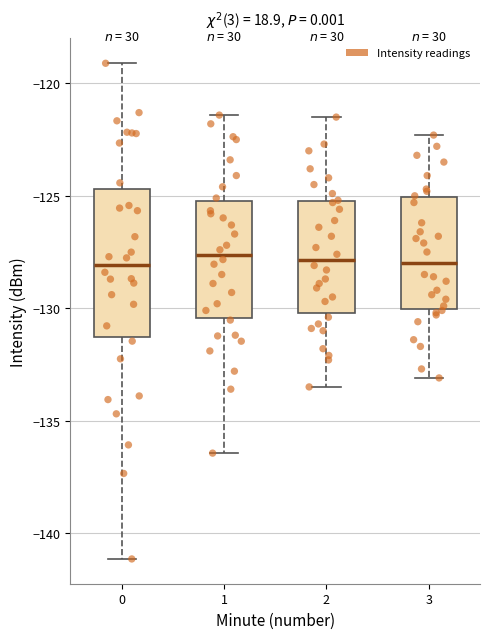

Reading left to right, transcribe this box plot: for each box, give where its median line is, the range the box spans, and where its two whiskers end, as read against the y-axis. The values are not printed on the chart, so give them approximately, as read against the axis.

0: median -128.0, box -131.5 to -124.5, whiskers -141.0 to -119.0
1: median -127.5, box -130.5 to -125.0, whiskers -136.5 to -121.5
2: median -128.0, box -130.0 to -125.0, whiskers -133.5 to -121.5
3: median -128.0, box -130.0 to -125.0, whiskers -133.0 to -122.5